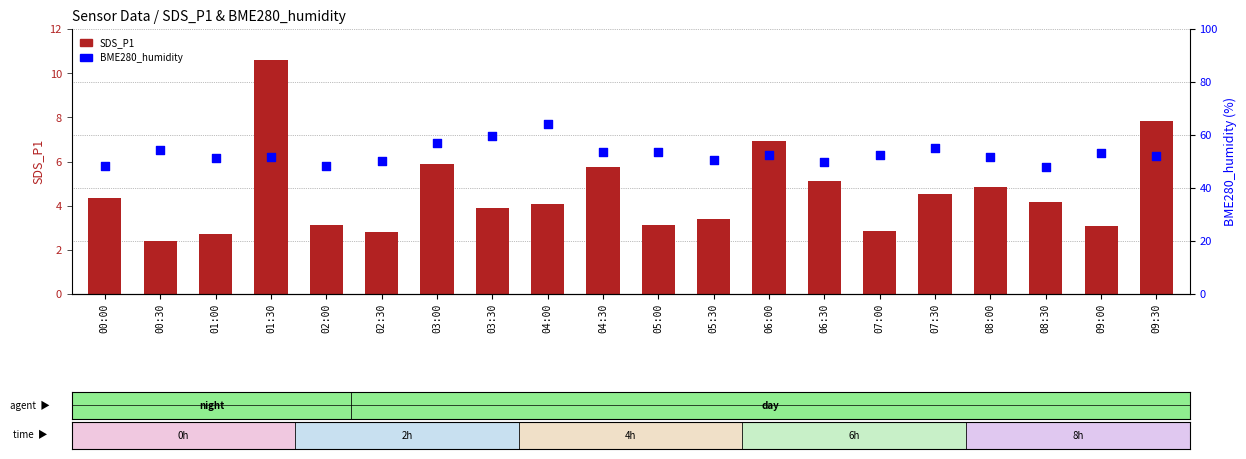

At how many categories does at least one series exceed 54?

5